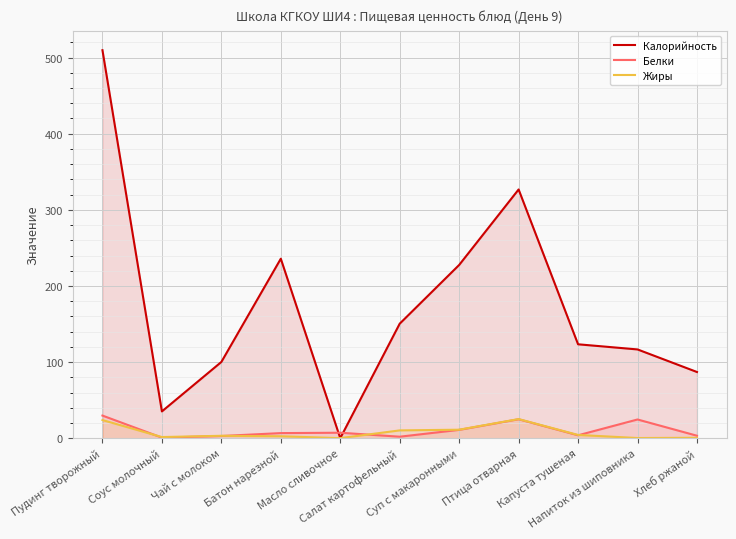

How many intersections are there between Жиры and Белки?

4